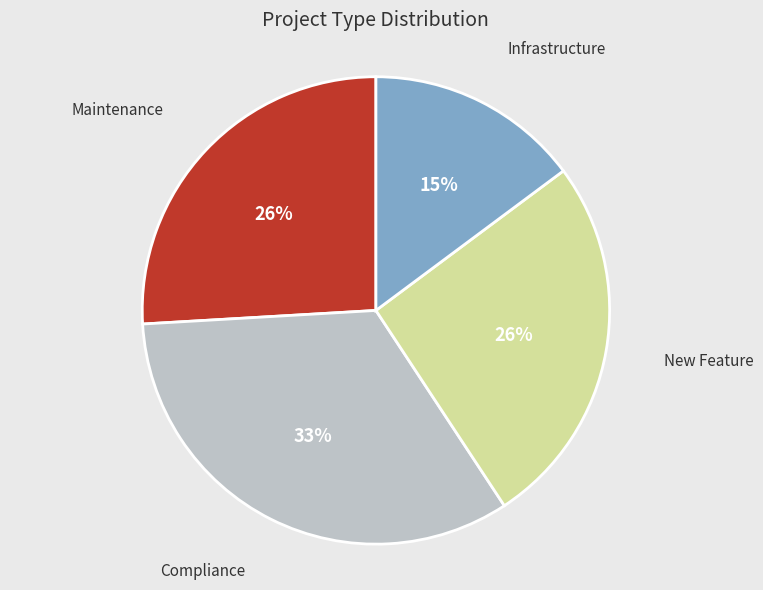

The Maintenance slice represents 37% of the pie. True or false?

False